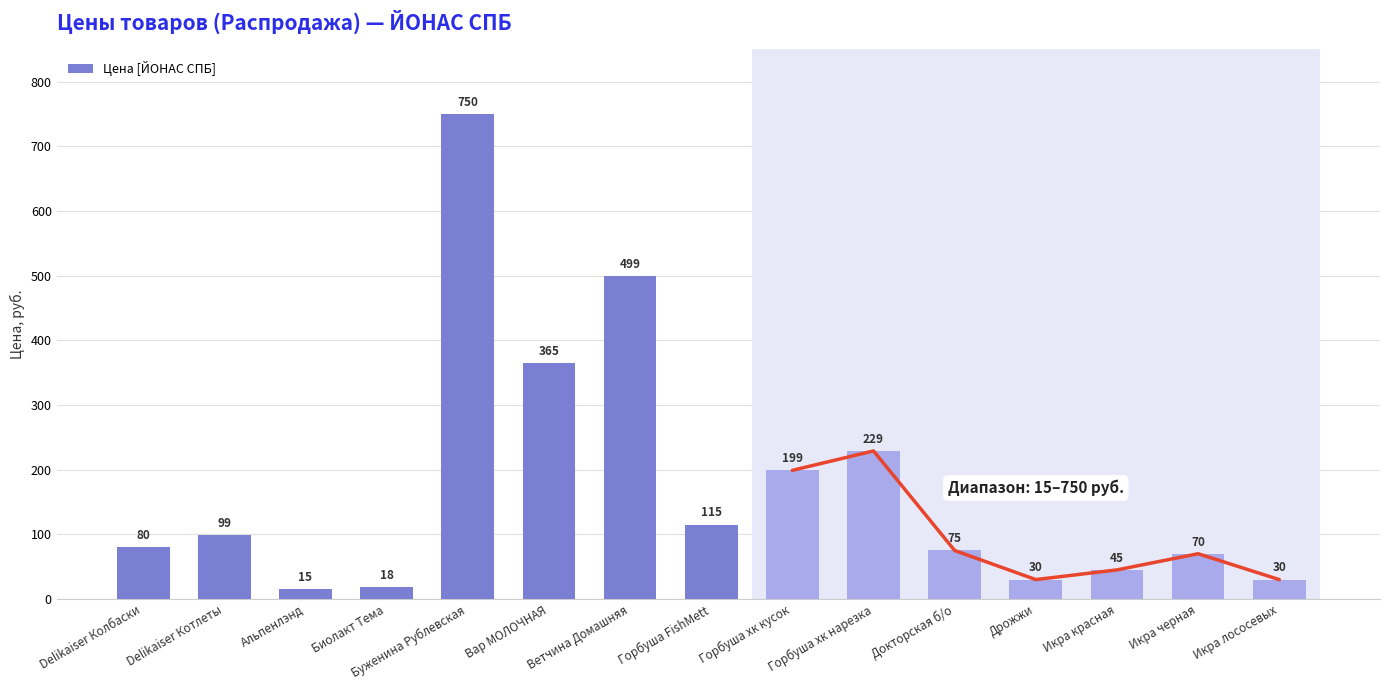

What is the difference between the values at Вар МОЛОЧНАЯ and Докторская б/о?

290